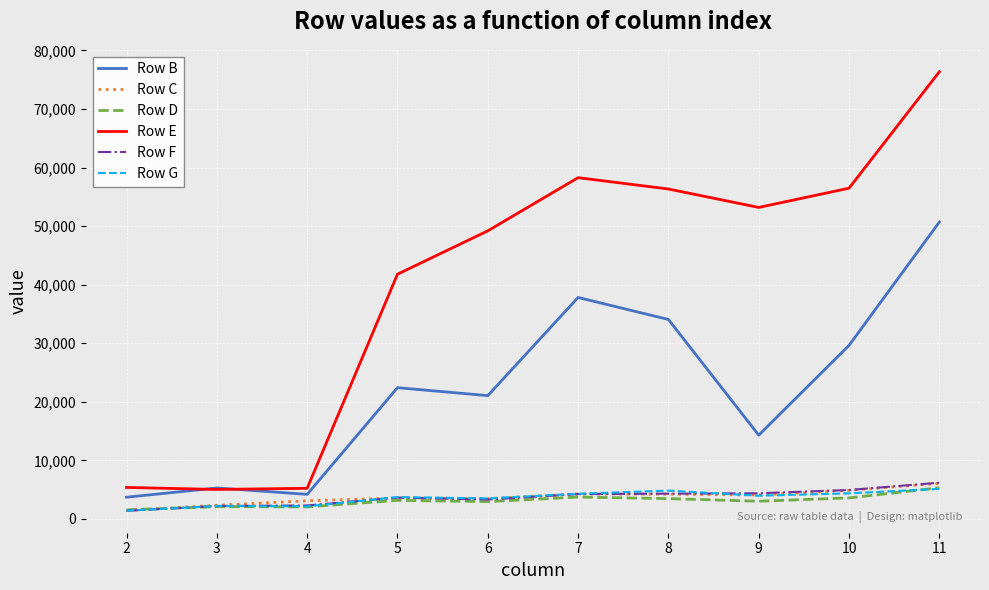

True or false: Row B and Row C intersect in this chart.

False